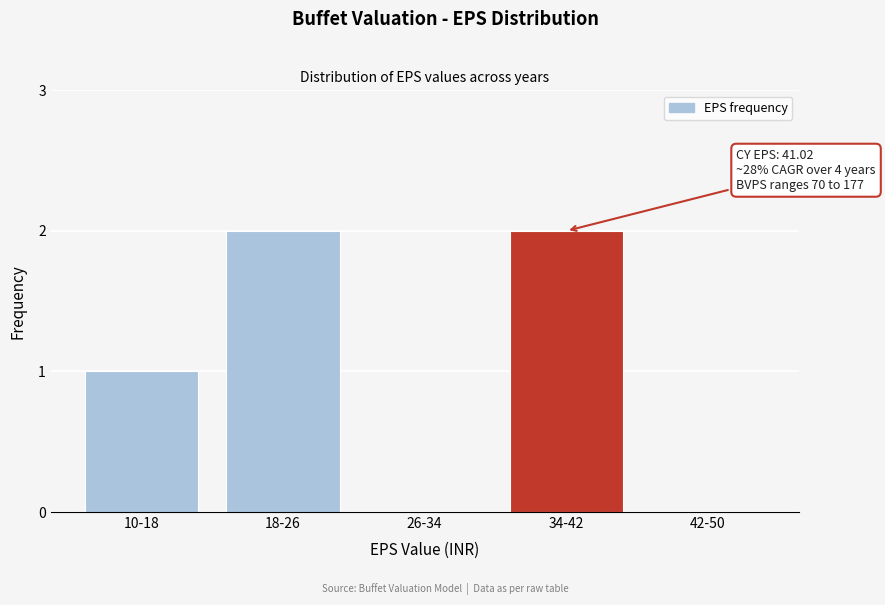

Reading left to right, extract all data points from this chart.

10-18=1	18-26=2	26-34=0	34-42=2	42-50=0